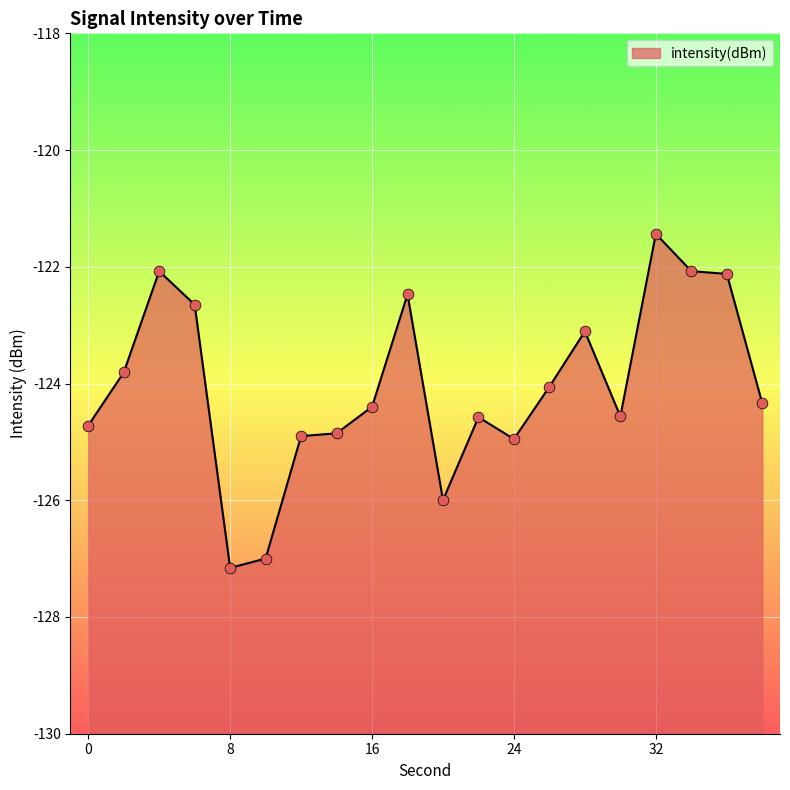

Between 38 and 26, which is larger?

26